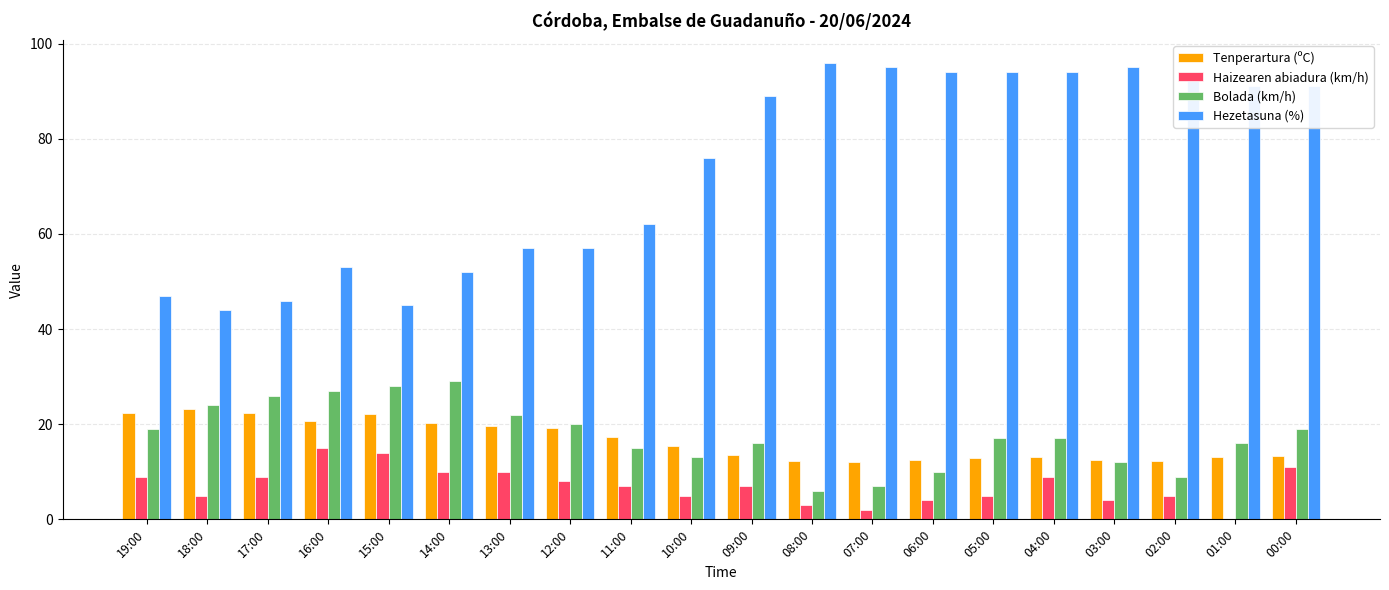

What is the sum of the Hezetasuna (%) values at 10:00 and 06:00?

170.0